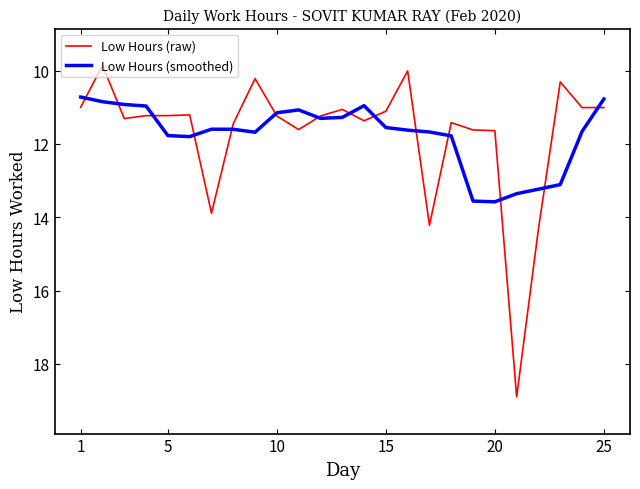

Which series has the largest range (max minus min)?

Low Hours (raw)